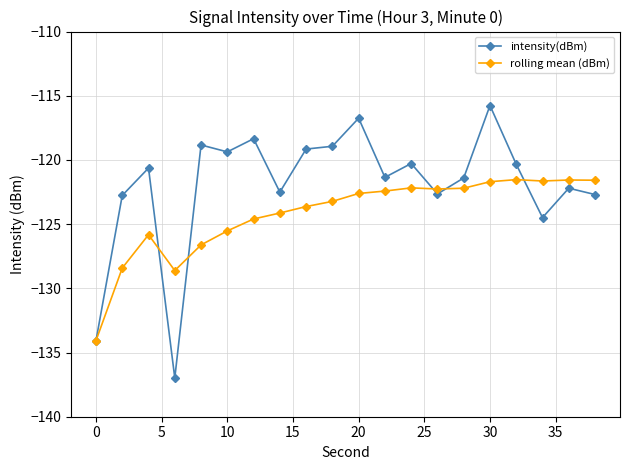

Which series has the widest spread of values?

intensity(dBm)